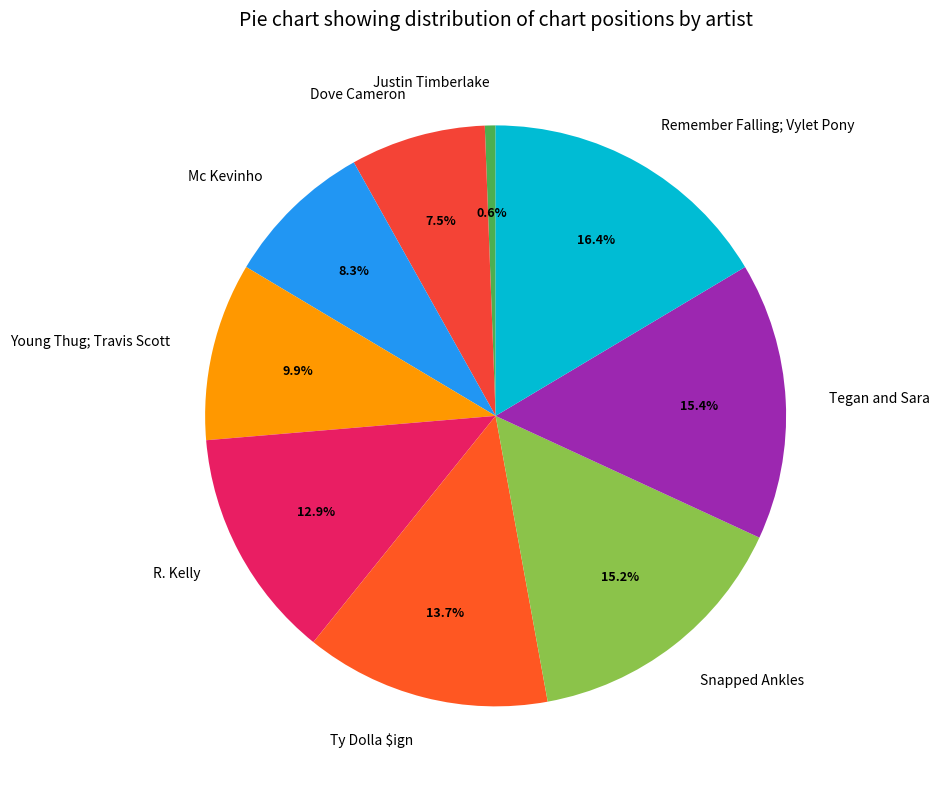

Between Remember Falling; Vylet Pony and Snapped Ankles, which is larger?

Remember Falling; Vylet Pony